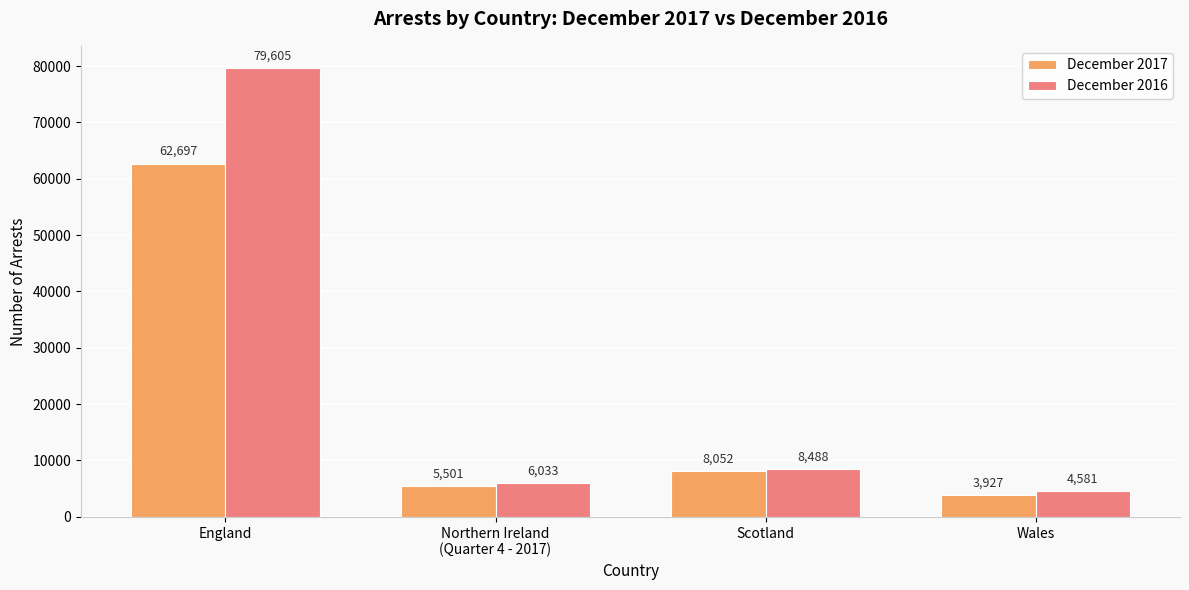

The December 2017 series shows 62697 at England. True or false?

True